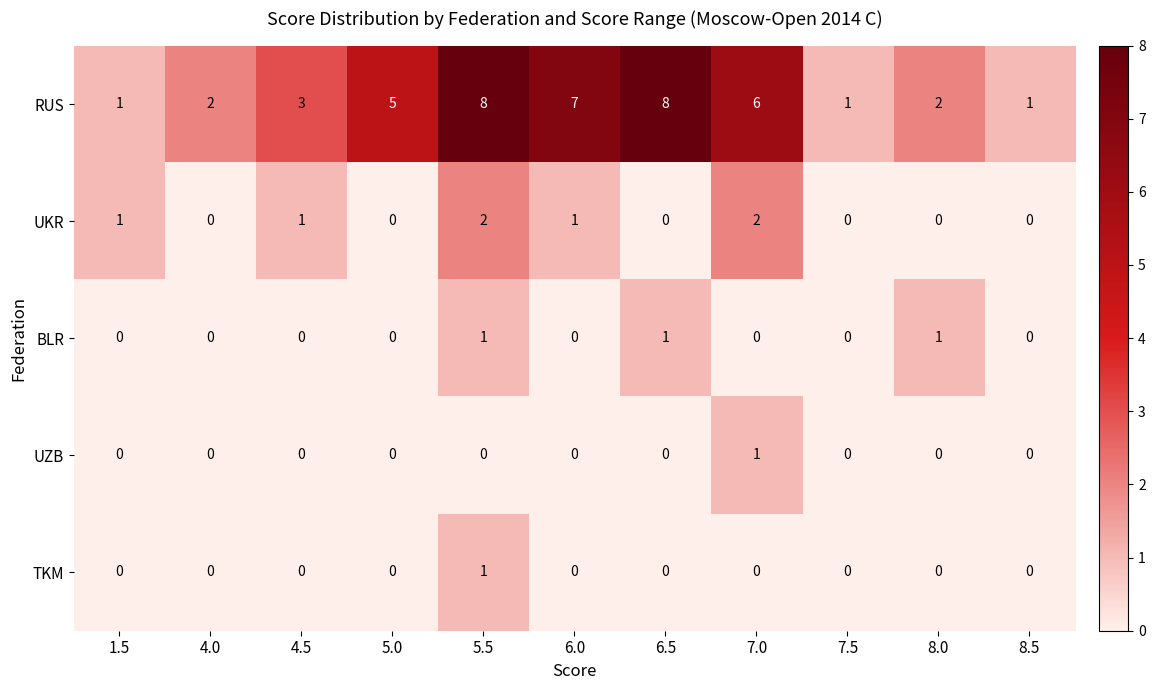

What is the sum of all BLR values?

3